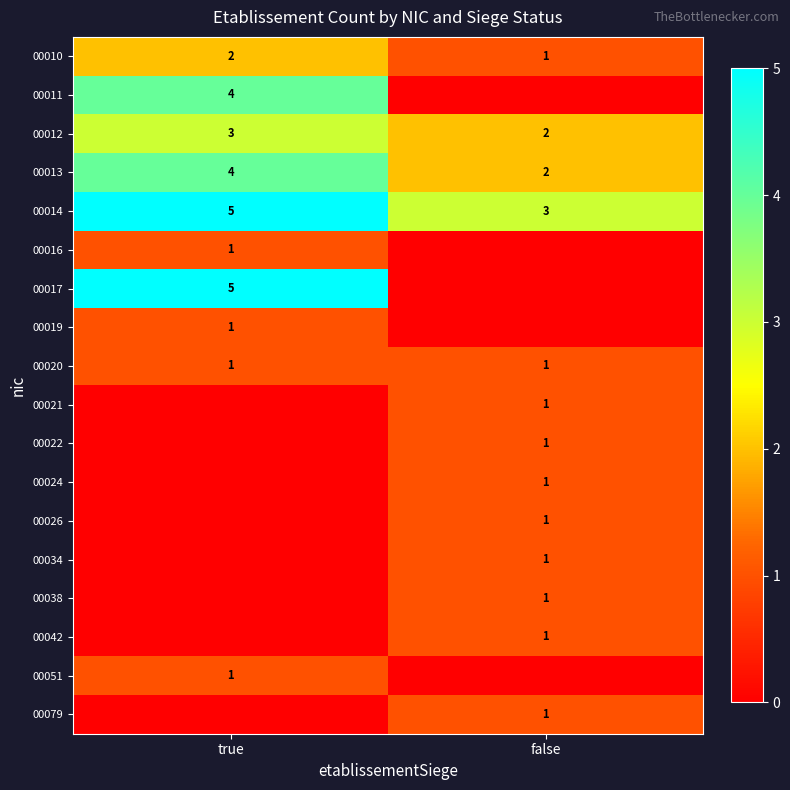

What is the difference between the maximum and minimum values in the 00014 series?

2